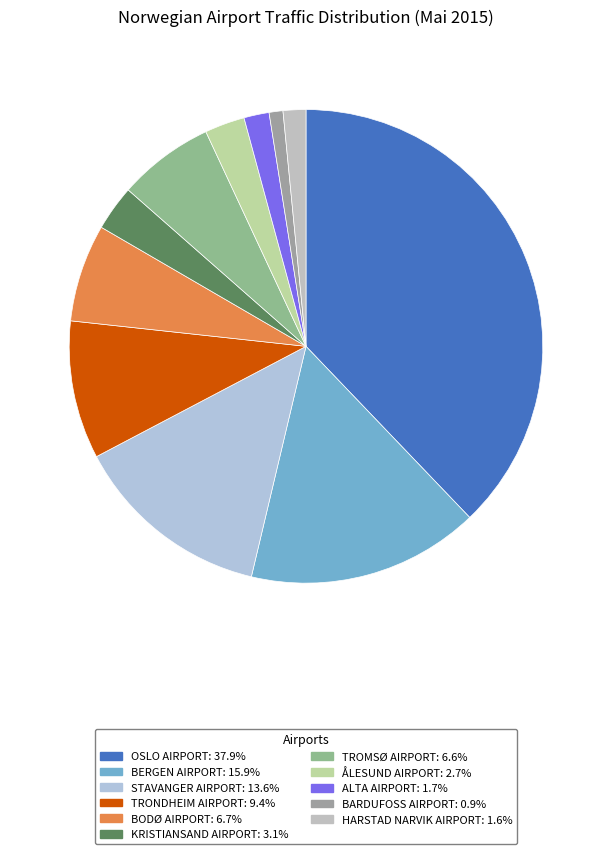

Which category has the smallest portion of the pie?

BARDUFOSS AIRPORT